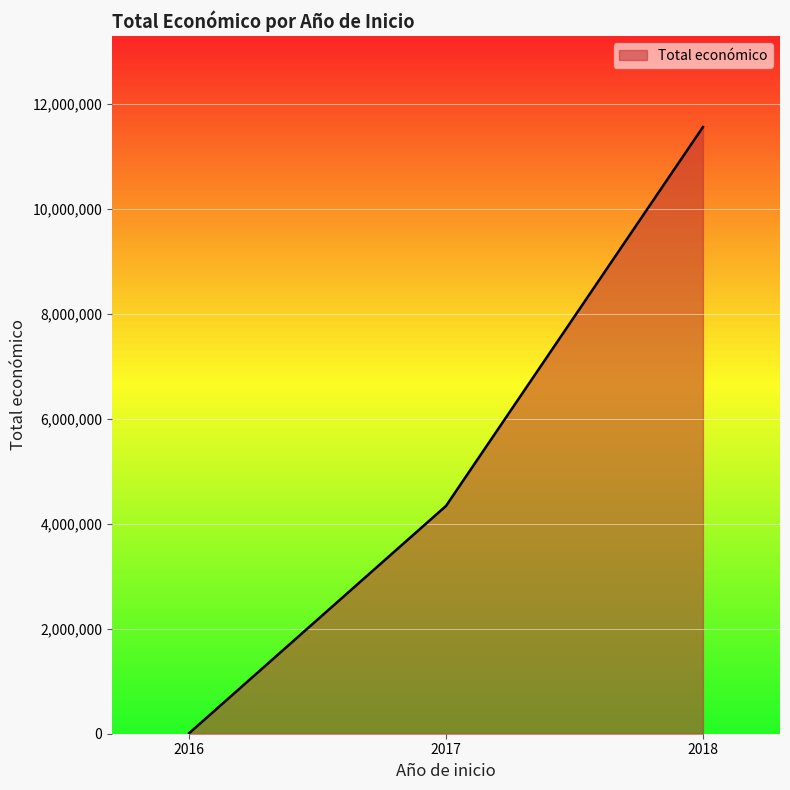

What is the maximum value shown in the chart?

11564832